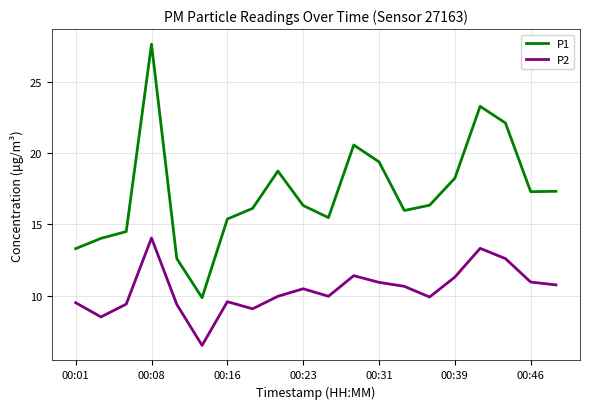

List the series in order of their peak value, lowest first.

P2, P1